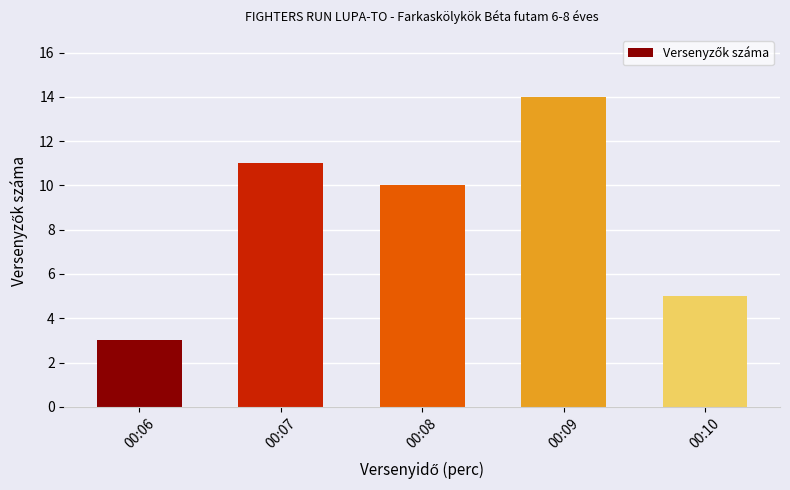

What is the difference between the maximum and second lowest values?

9